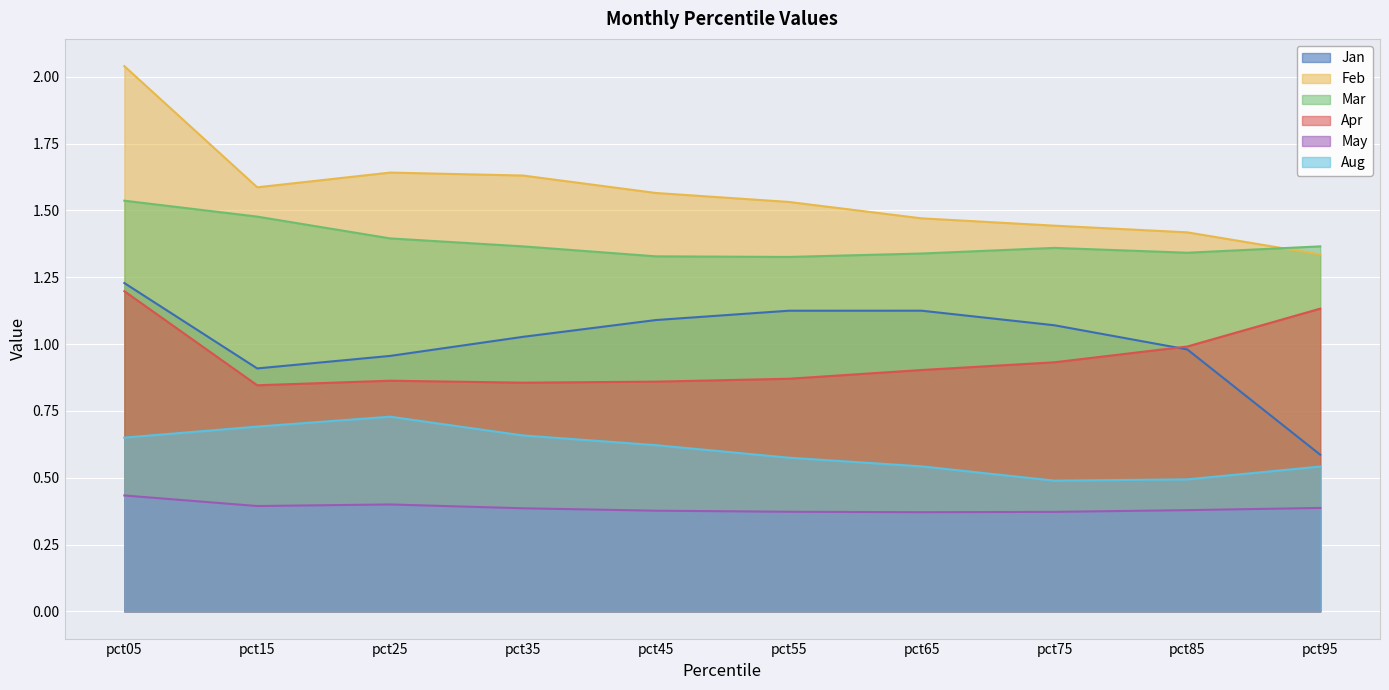

What is the difference between the highest and lowest values at pct75?

1.1